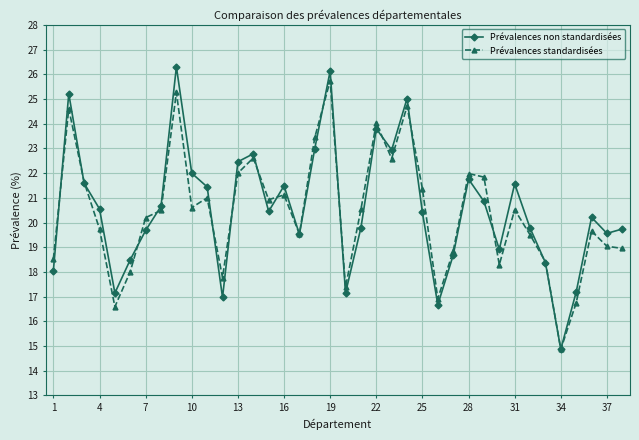

What is the difference between the second highest and minimum values in the Prévalences standardisées series?

10.4